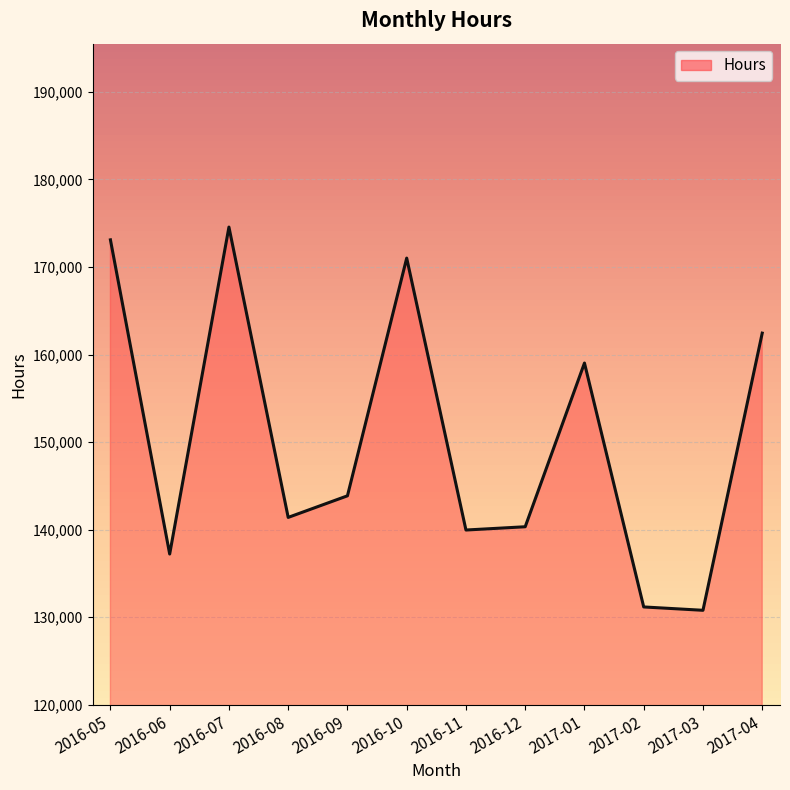

What is the difference between the values at 2016-07 and 2016-11?

34602.0